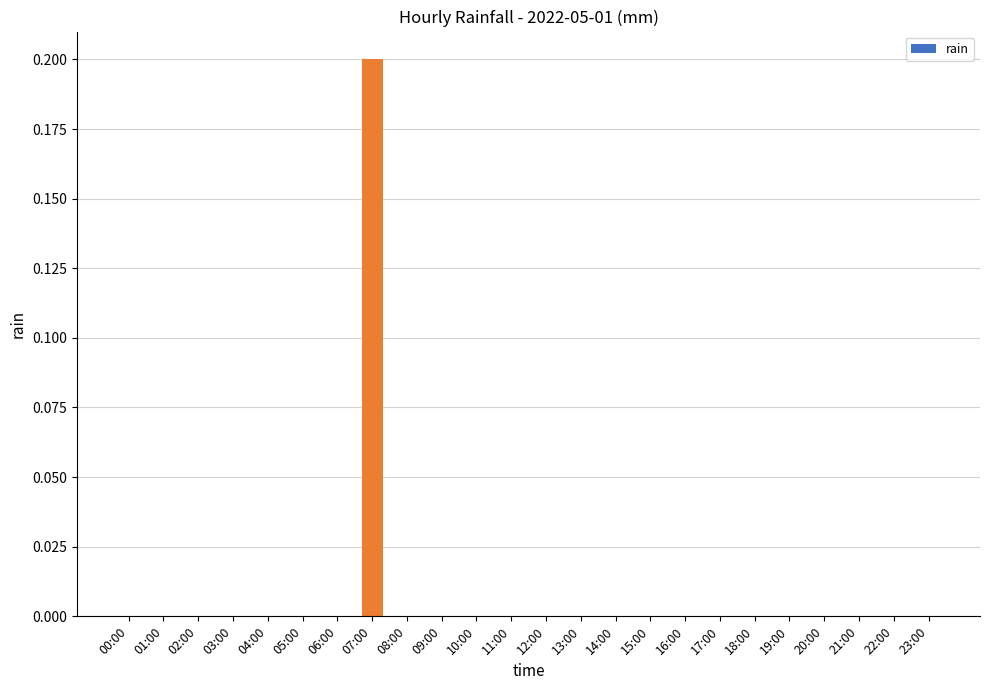

Count the values in the range 0 to 1.

24